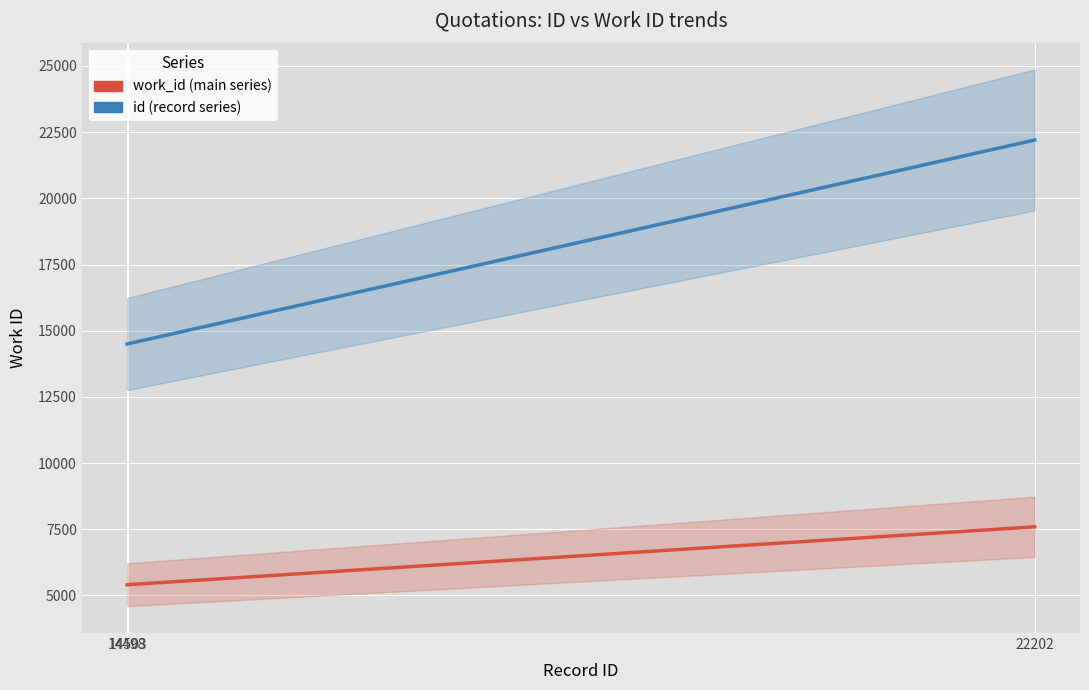

How many values in the id (record series) series exceed 14503?

1